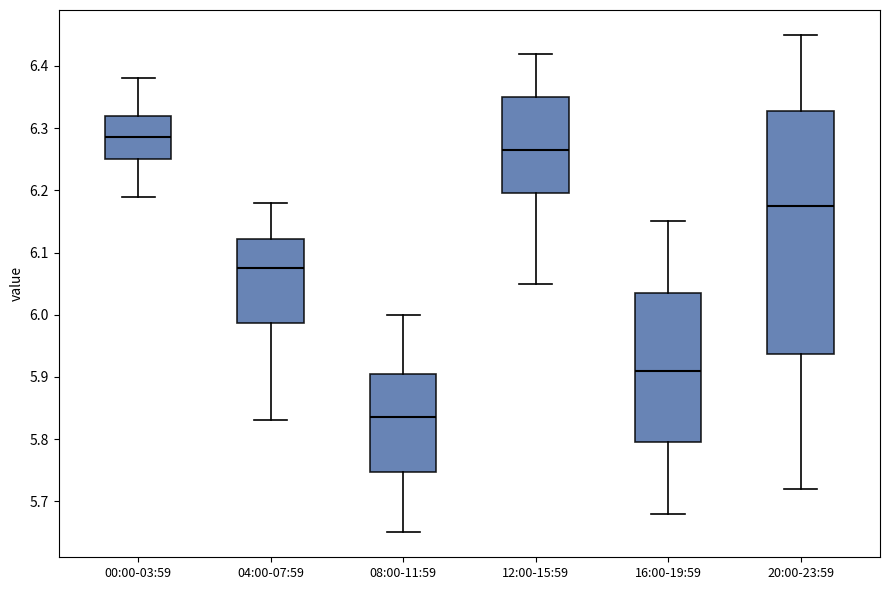

Reading left to right, read every box against the y-axis: the position of its median line, the range the box covers, and the ends of its whiskers. The values are not printed on the chart, so give them approximately, as read against the axis.

00:00-03:59: median 6.29, box 6.25 to 6.32, whiskers 6.19 to 6.38
04:00-07:59: median 6.08, box 5.99 to 6.12, whiskers 5.83 to 6.18
08:00-11:59: median 5.84, box 5.75 to 5.91, whiskers 5.65 to 6.00
12:00-15:59: median 6.27, box 6.20 to 6.35, whiskers 6.05 to 6.42
16:00-19:59: median 5.91, box 5.80 to 6.04, whiskers 5.68 to 6.15
20:00-23:59: median 6.18, box 5.94 to 6.33, whiskers 5.72 to 6.45